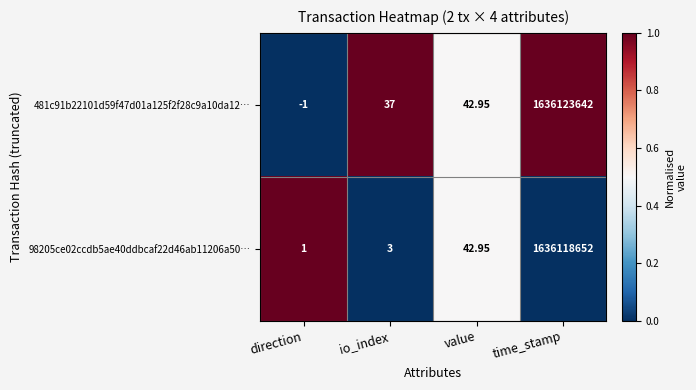

Count the number of categories in the chart.

4